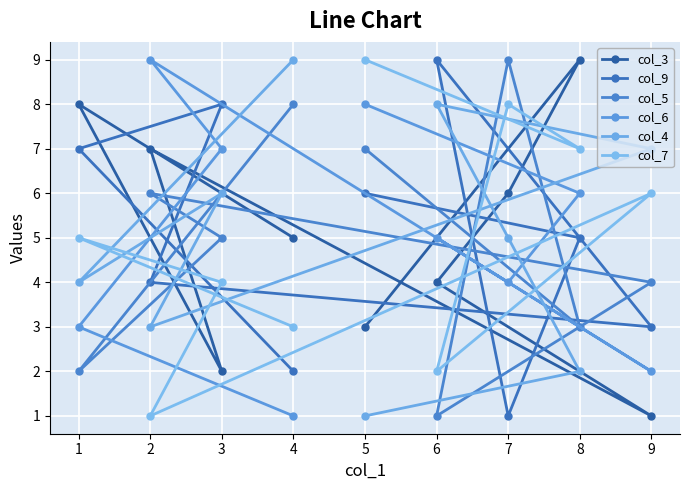

Is it true that col_7 equals 5 at 8?

False